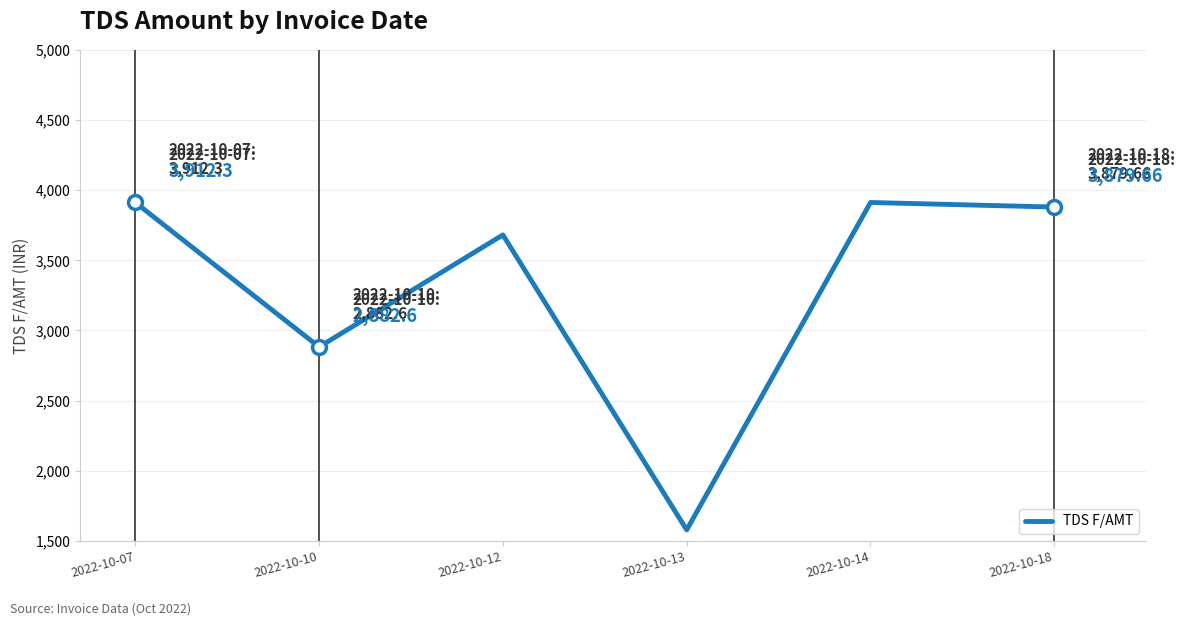

How many categories are shown in the chart?

6